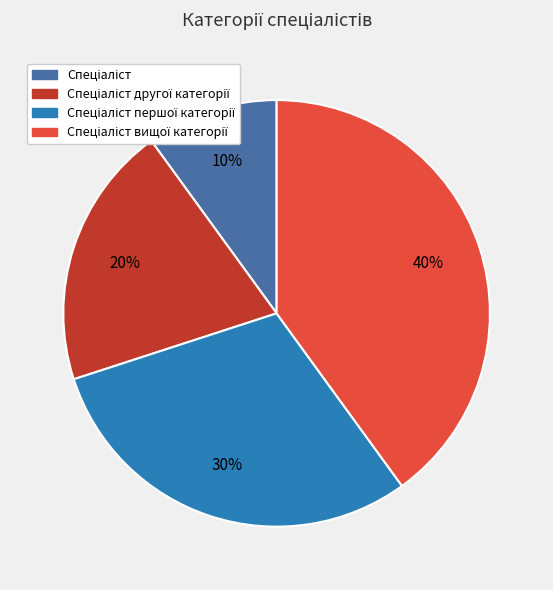

To the nearest percent, what is the difference between the largest and smallest slice percentages?

30%